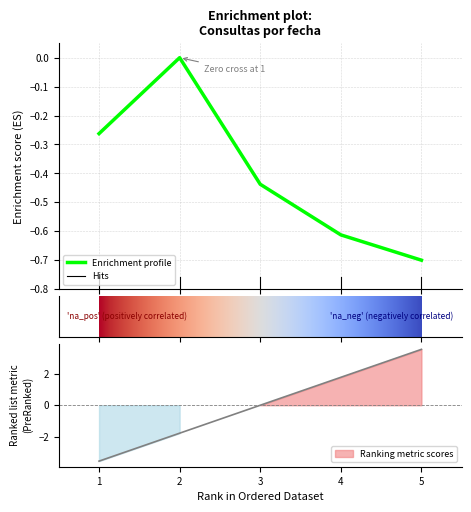

What is the minimum value for Enrichment profile?

-0.7